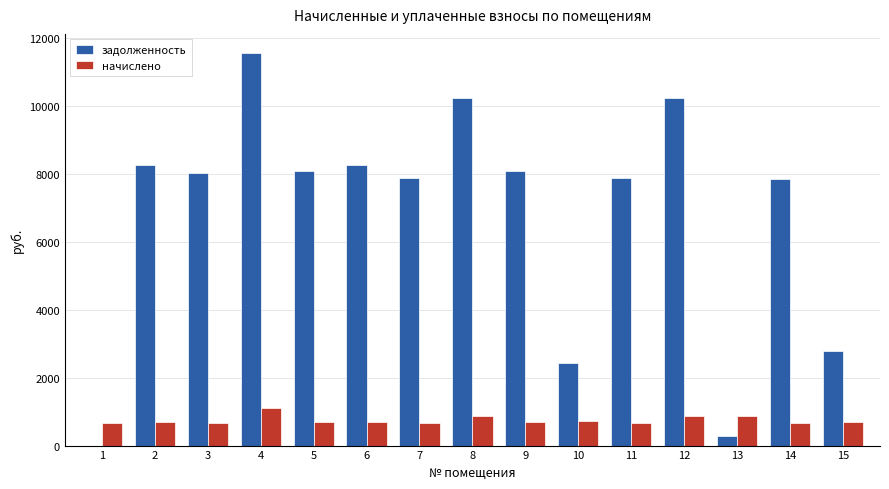

What is the sum of all задолженность values?

101865.6